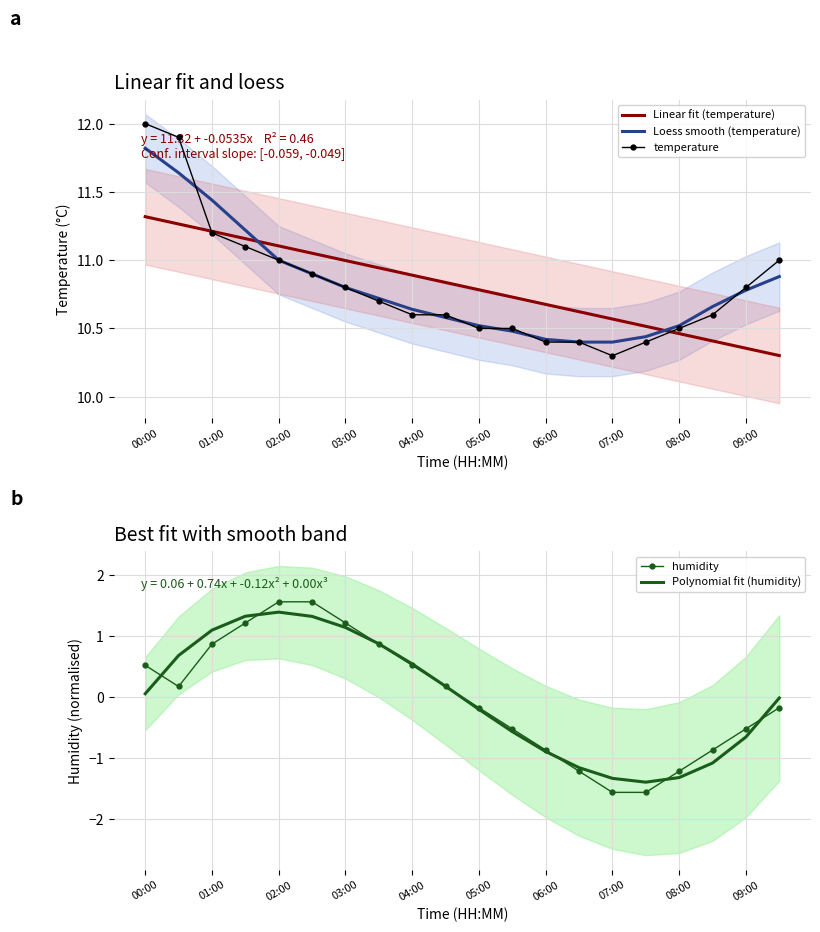

The Loess smooth (temperature) series shows 11.8 at 00:00. True or false?

True